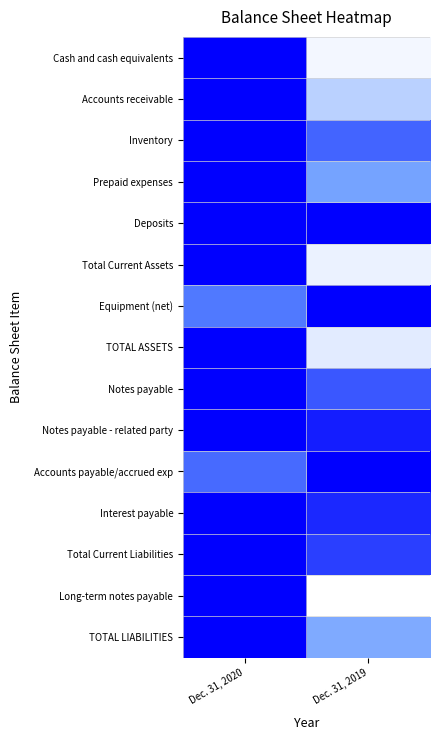

Rank the series at Dec. 31, 2020 from highest to lowest value.

Cash and cash equivalents, Accounts receivable, Inventory, Prepaid expenses, Deposits, Total Current Assets, TOTAL ASSETS, Notes payable, Notes payable - related party, Interest payable, Total Current Liabilities, Long-term notes payable, TOTAL LIABILITIES, Accounts payable/accrued exp, Equipment (net)